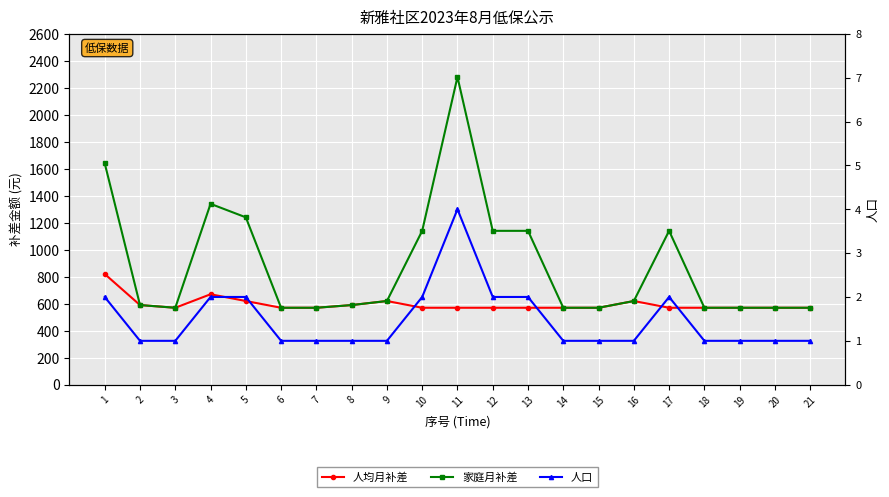

What is the difference between the 家庭月补差 values at 10 and 20?

570